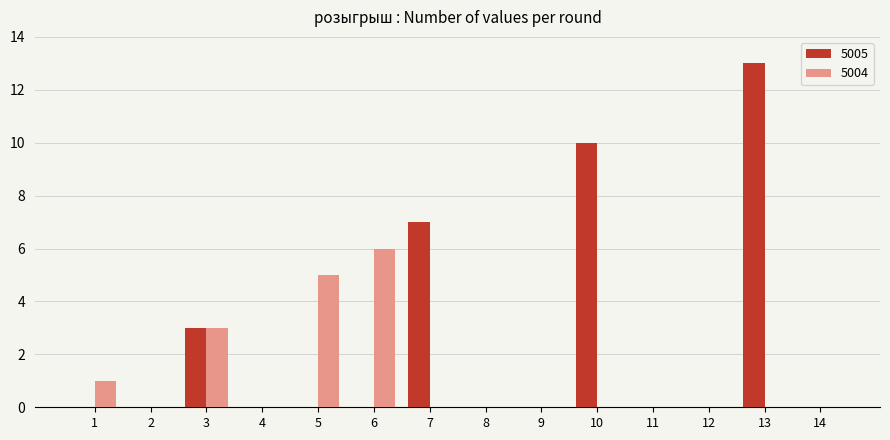

Which category has the highest value across all series?

13